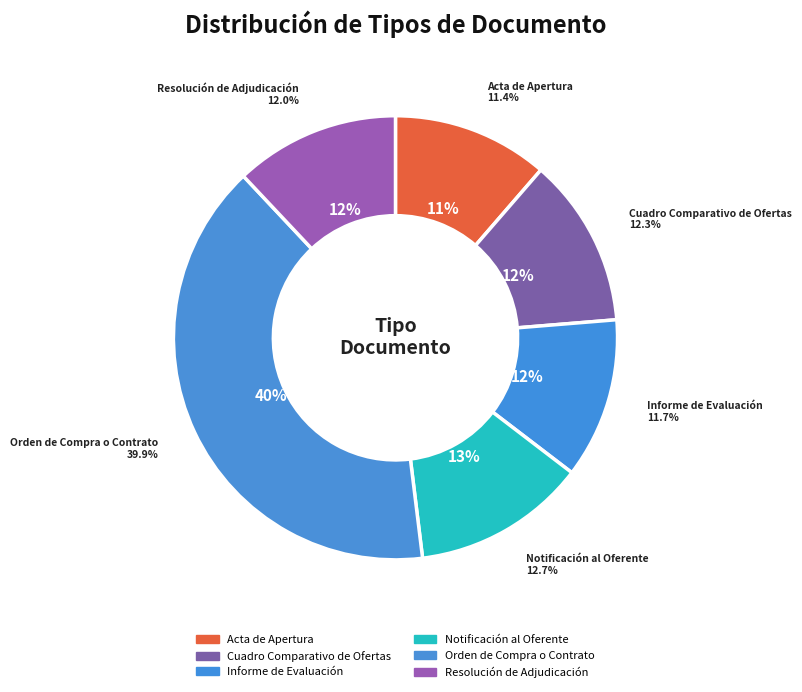

Does Informe de Evaluación represent more than half of the total?

No